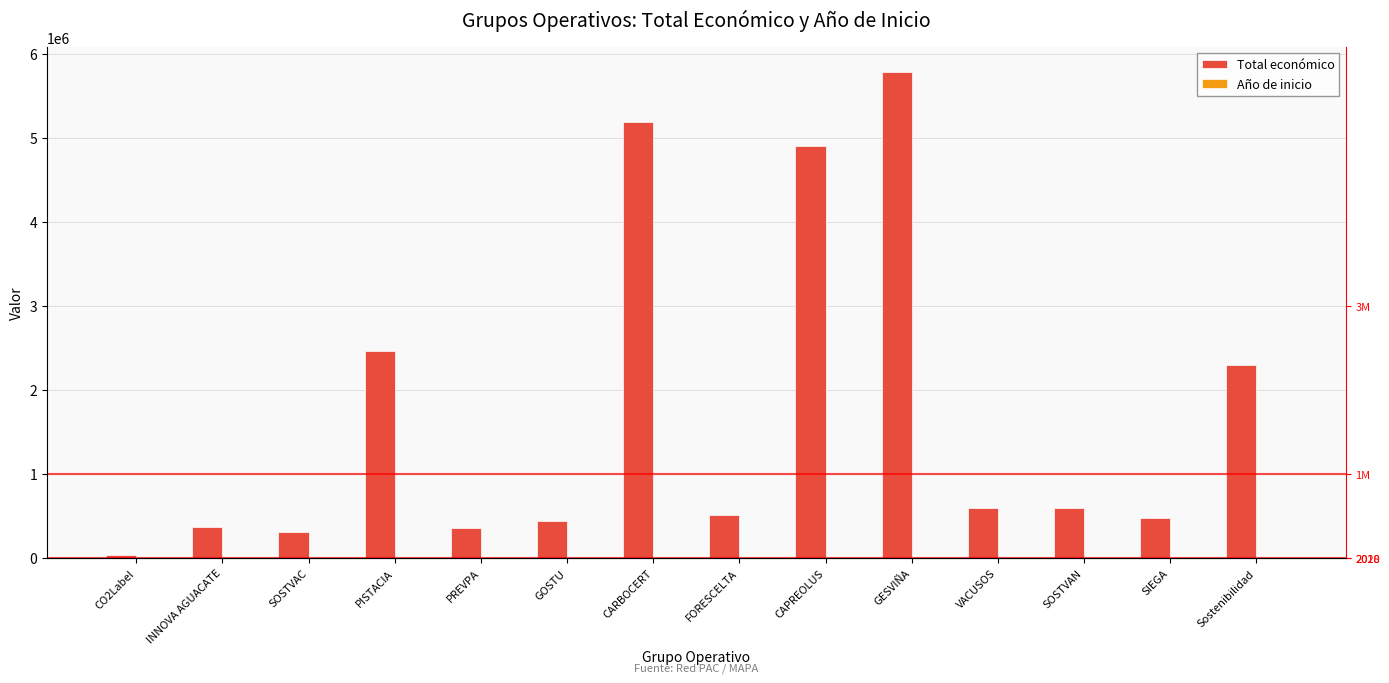

List the series in order of their overall mean, lowest first.

Año de inicio, Total económico